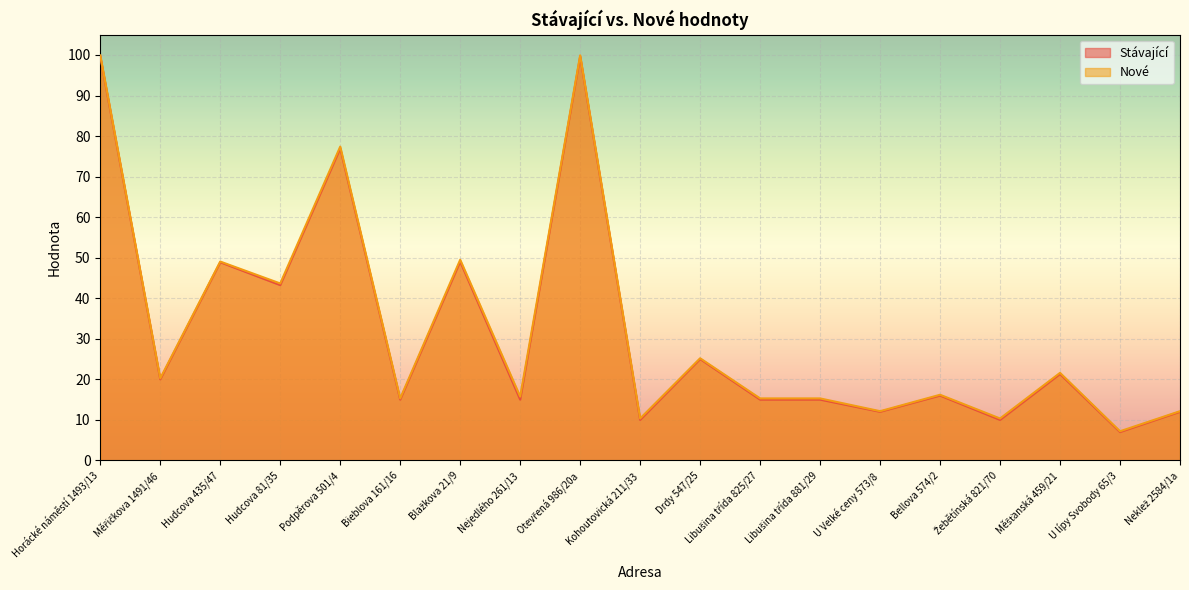

What is the label of the 13th point from the left?

Libušina třída 881/29